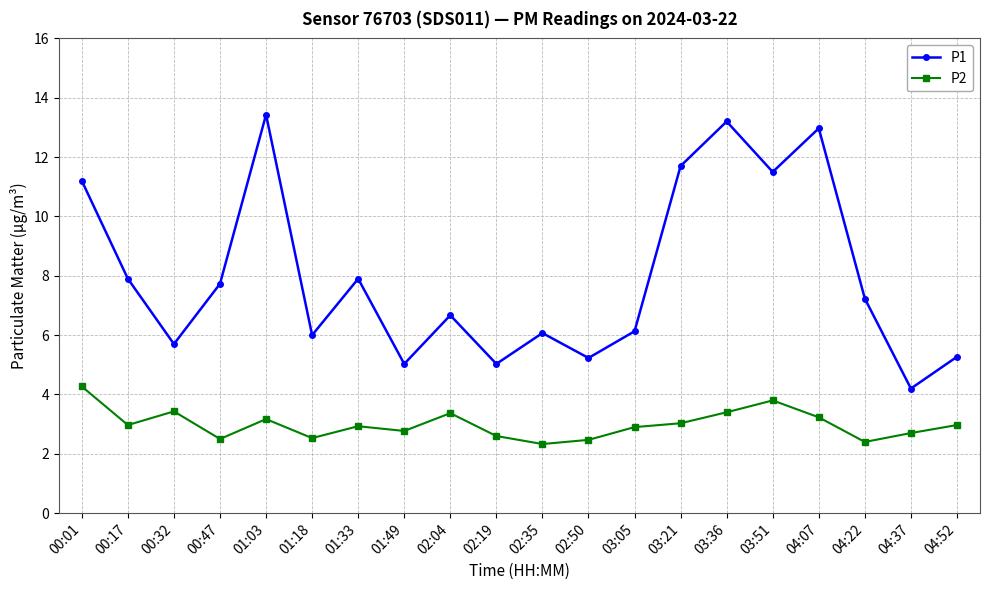

What is the sum of the P2 values at 02:04 and 00:47?

5.9